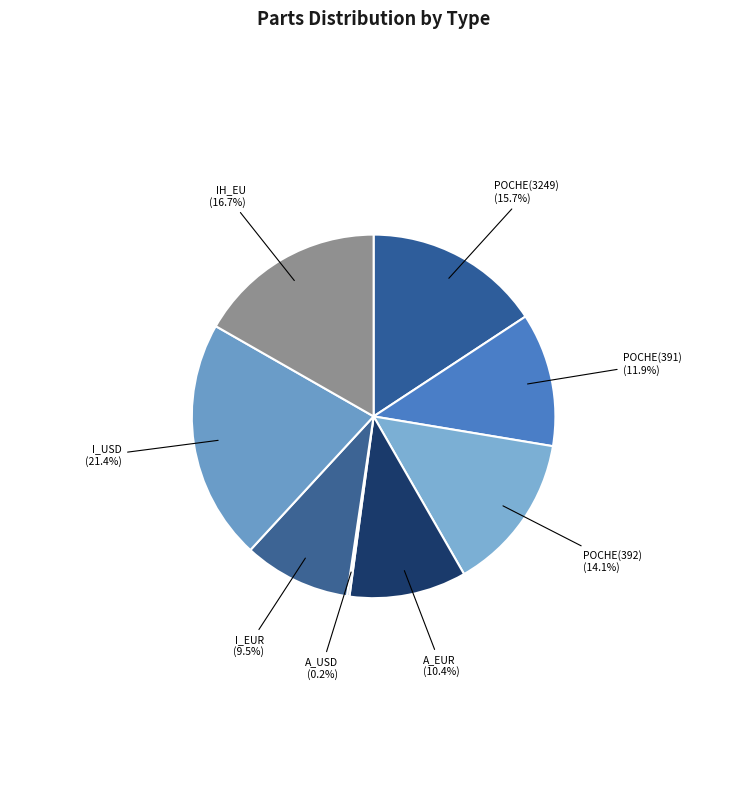

Does any single category account for the majority?

No